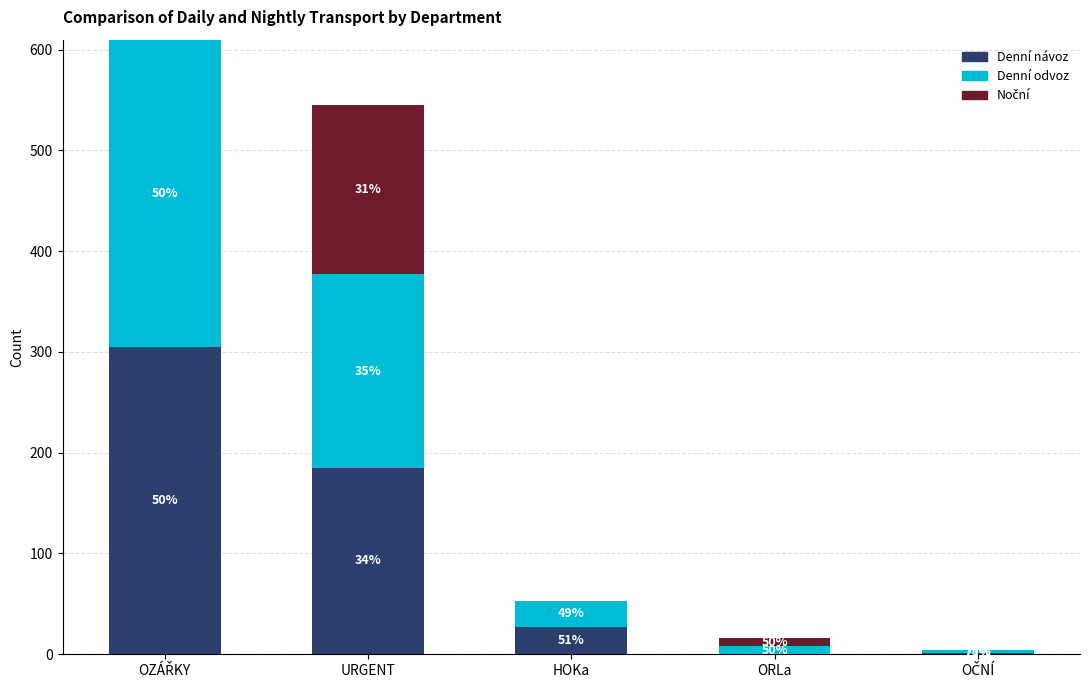

Are the bars grouped side by side (vs. stacked)?

No